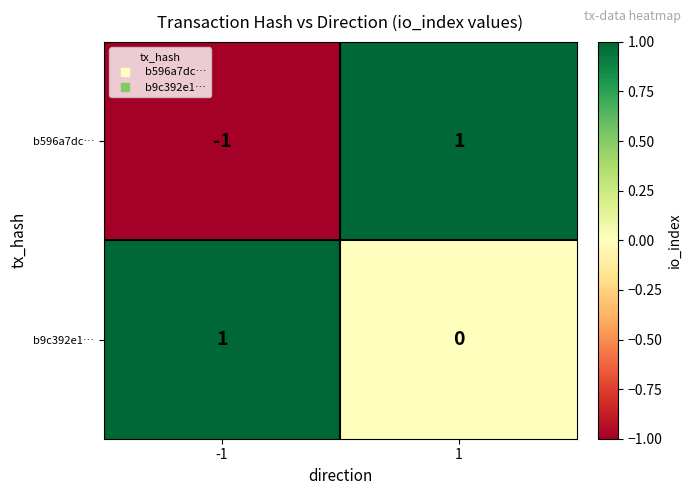

Which series has the widest spread of values?

b596a7dc…